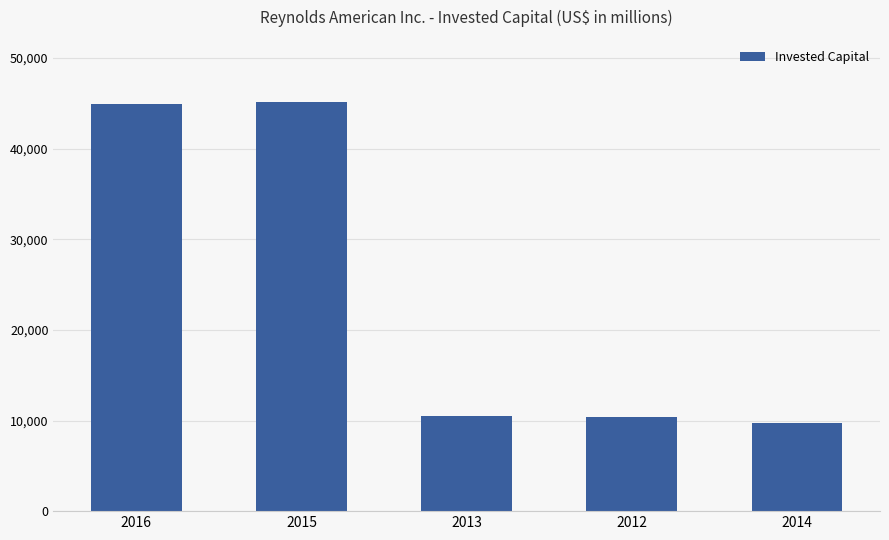

What is the change in value from 2016 to 2014?

-35244